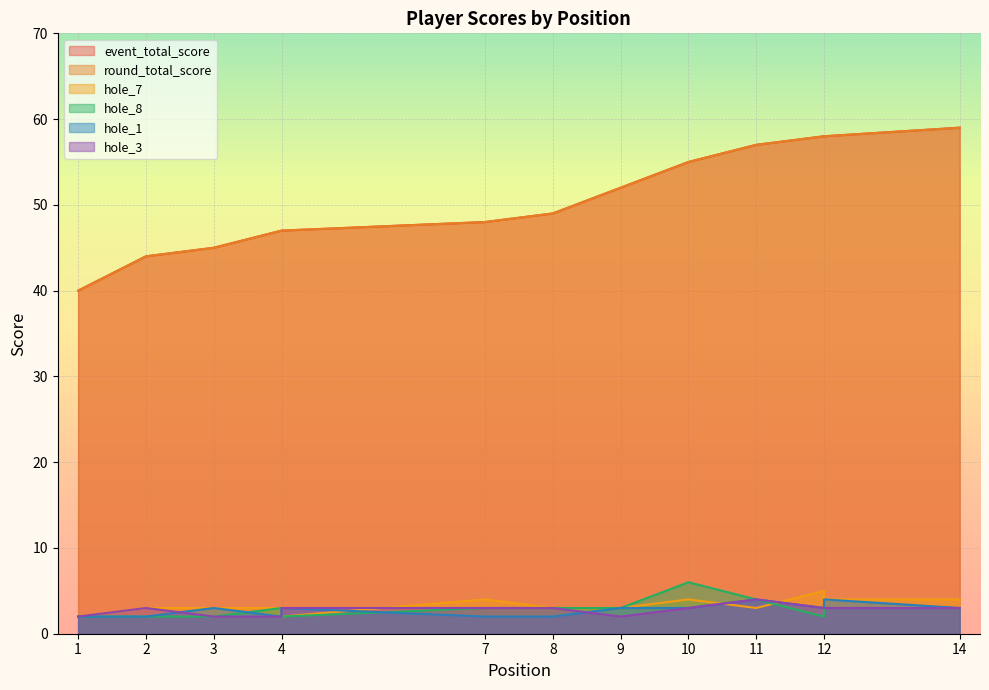

True or false: round_total_score has more than 0 points higher than both neighbors.

False